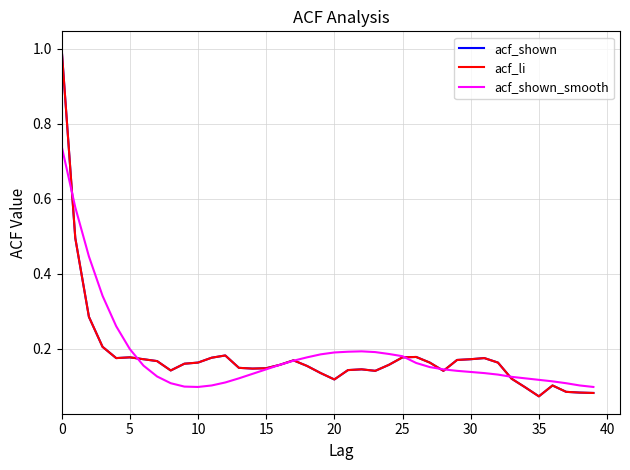

Reading left to right, what are all the values shown in this chart?

acf_shown: 1.0	0.5	0.3	0.2	0.2	0.2	0.2	0.2	0.1	0.2	0.2	0.2	0.2	0.1	0.1	0.1	0.2	0.2	0.2	0.1	0.1	0.1	0.1	0.1	0.2	0.2	0.2	0.2	0.1	0.2	0.2	0.2	0.2	0.1	0.1	0.1	0.1	0.1	0.1	0.1
acf_li: 1.0	0.5	0.3	0.2	0.2	0.2	0.2	0.2	0.1	0.2	0.2	0.2	0.2	0.1	0.1	0.1	0.2	0.2	0.2	0.1	0.1	0.1	0.1	0.1	0.2	0.2	0.2	0.2	0.1	0.2	0.2	0.2	0.2	0.1	0.1	0.1	0.1	0.1	0.1	0.1
acf_shown_smooth: 0.7	0.6	0.4	0.3	0.3	0.2	0.2	0.1	0.1	0.1	0.1	0.1	0.1	0.1	0.1	0.1	0.2	0.2	0.2	0.2	0.2	0.2	0.2	0.2	0.2	0.2	0.2	0.2	0.1	0.1	0.1	0.1	0.1	0.1	0.1	0.1	0.1	0.1	0.1	0.1